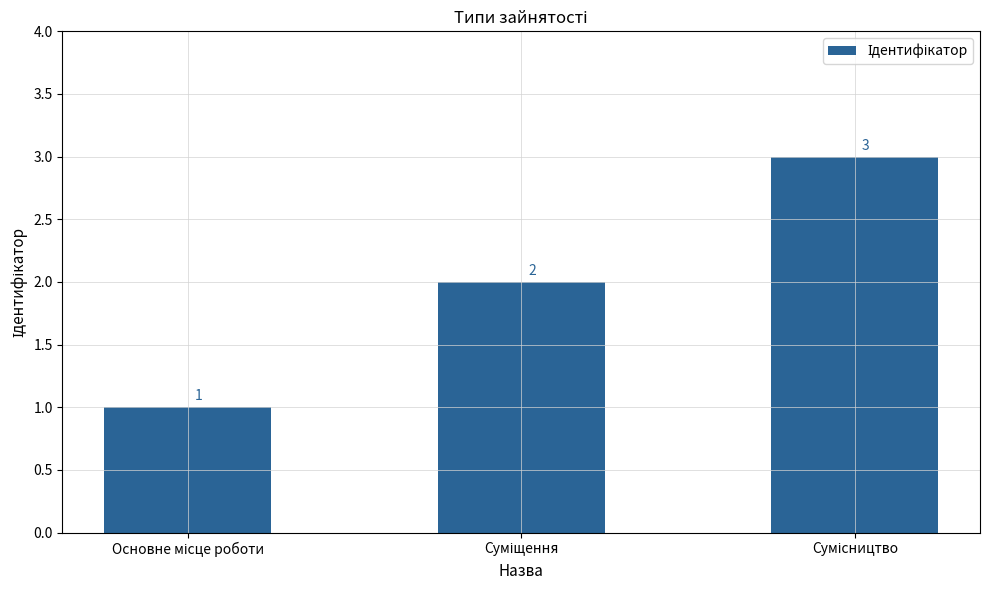

What is the value of the 2nd bar from the left?

2